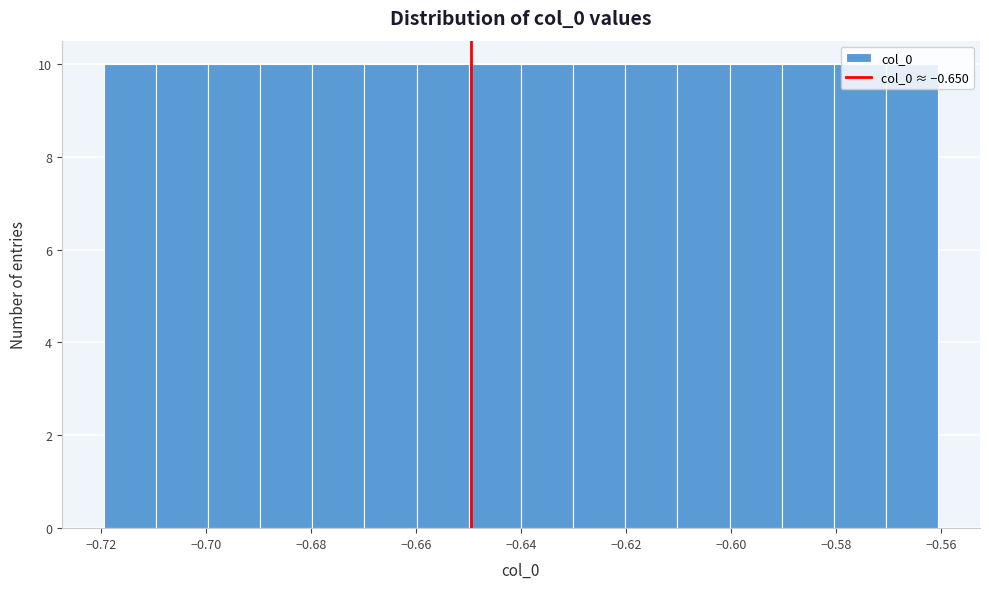

What is the height of the bar covering -0.61 to -0.60 on the x-axis? Neither the bar edges nor the heights are printed on the chart, so give them approximately, as read against the axes.

10